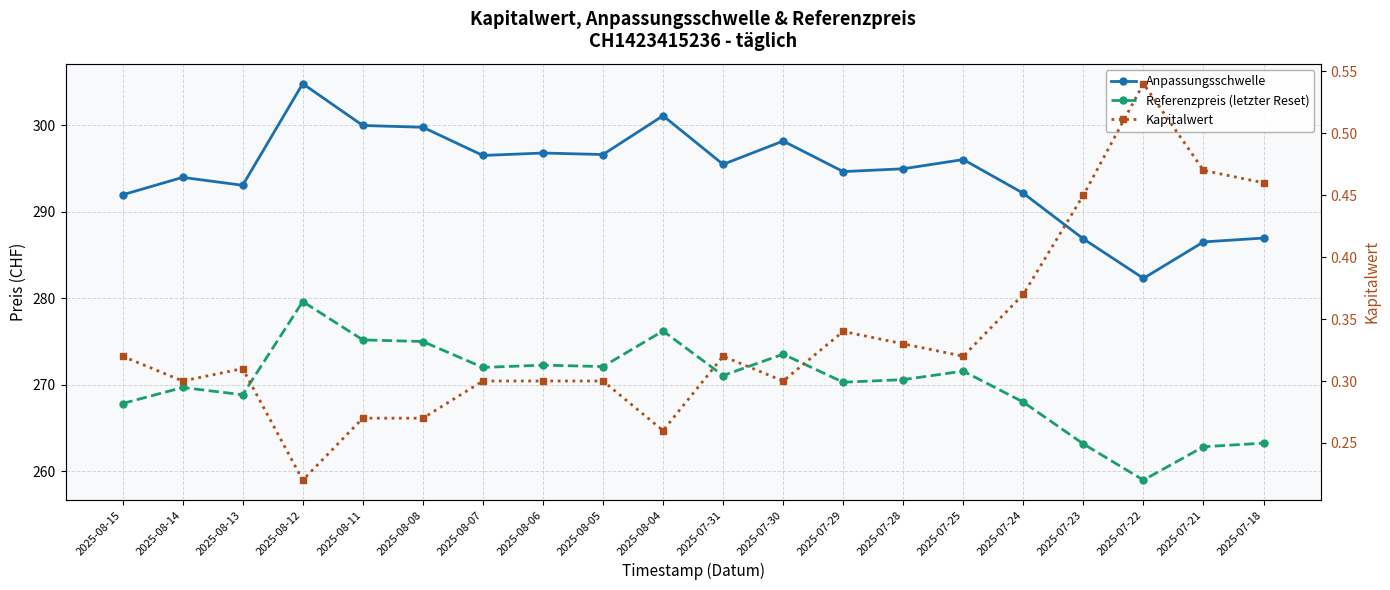

What is the greatest value displayed?

304.8